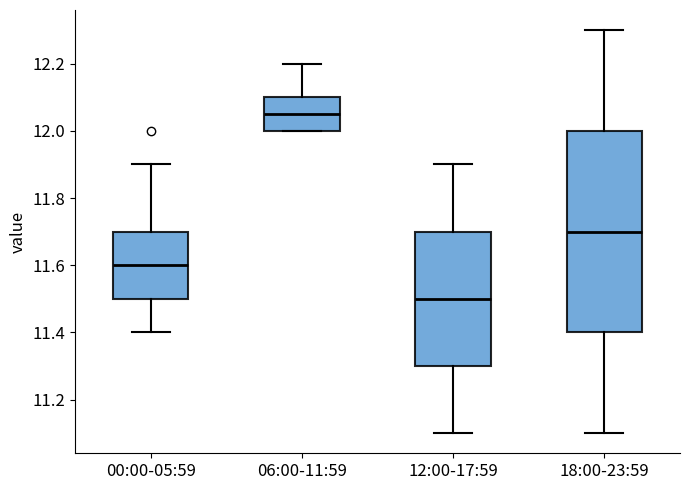

Which box's median line is the lowest?

12:00-17:59